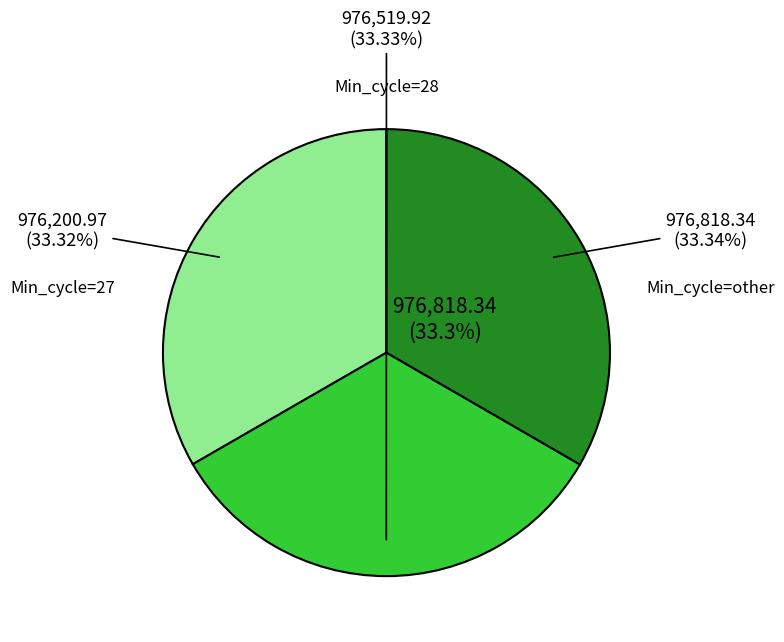

The Min_cycle_28 slice represents 33% of the pie. True or false?

True